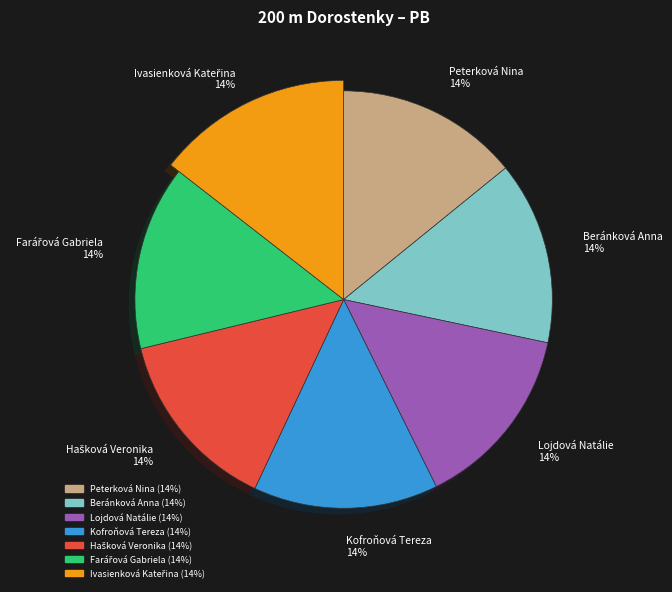

Combined, do Ivasienková Kateřina and Beránková Anna account for over 50%?

No